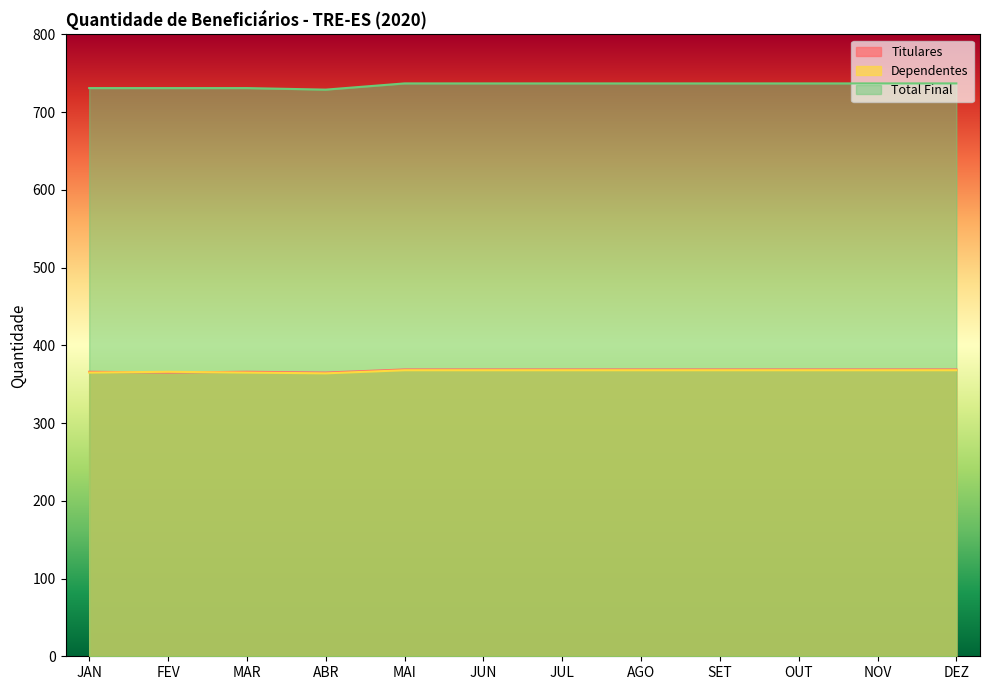

What is the sum of all Dependentes values?

4404